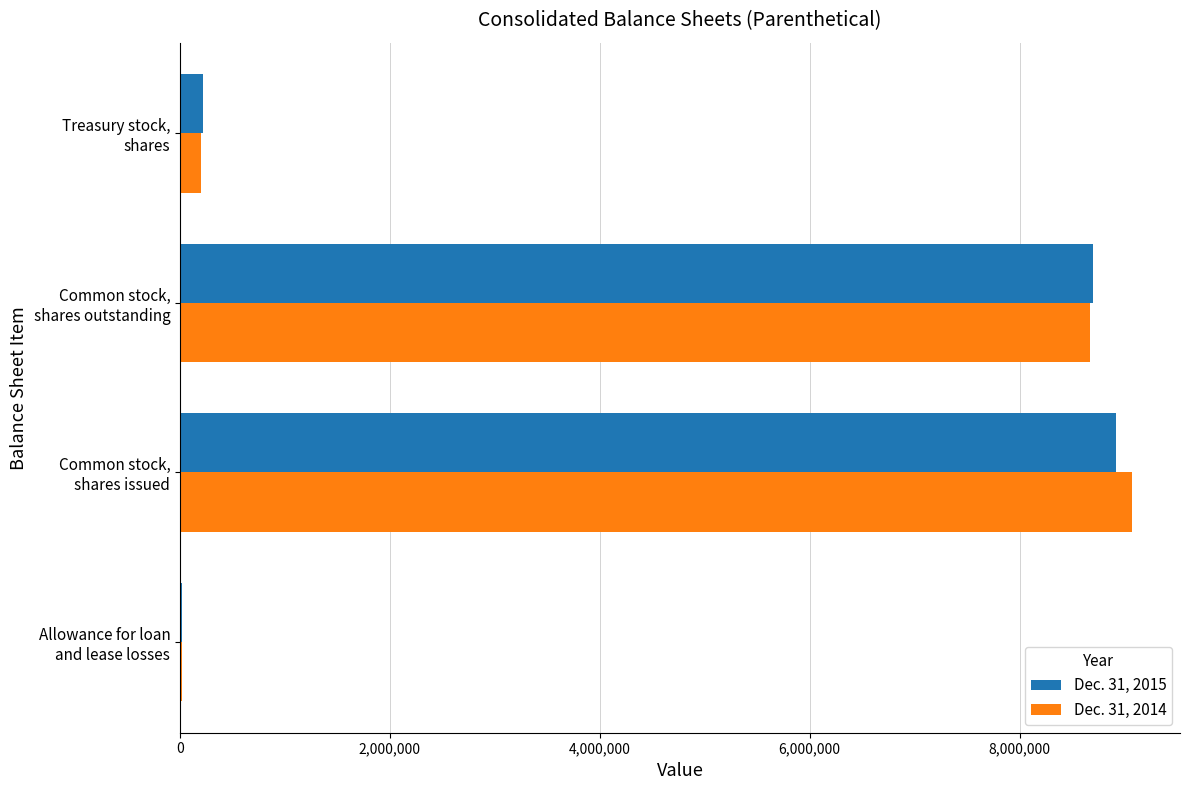

What is the maximum value shown in the chart?

9074852